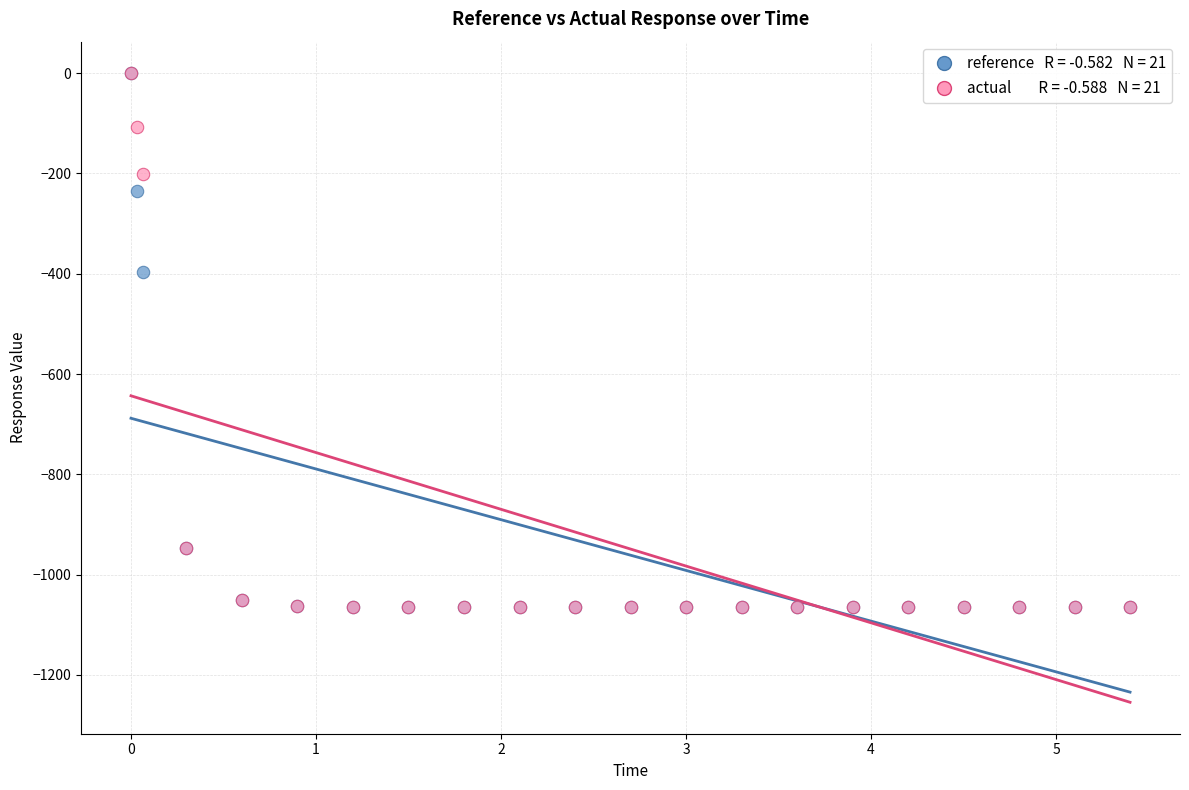

Across all series, what Y value is closest to -532?

-396.1